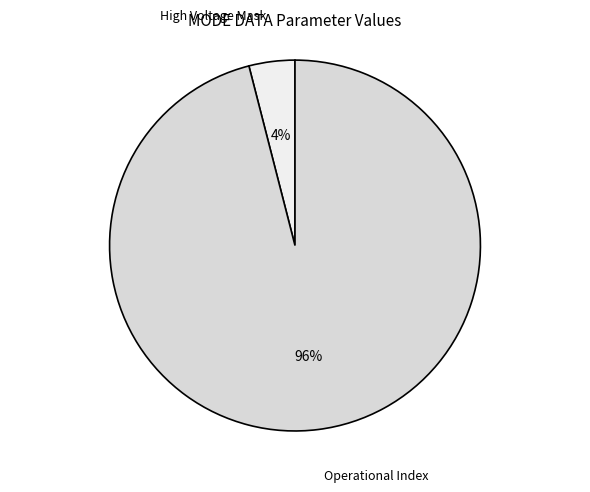

What is the ratio of the value at Operational Index to the value at High Voltage Mask?

24.0